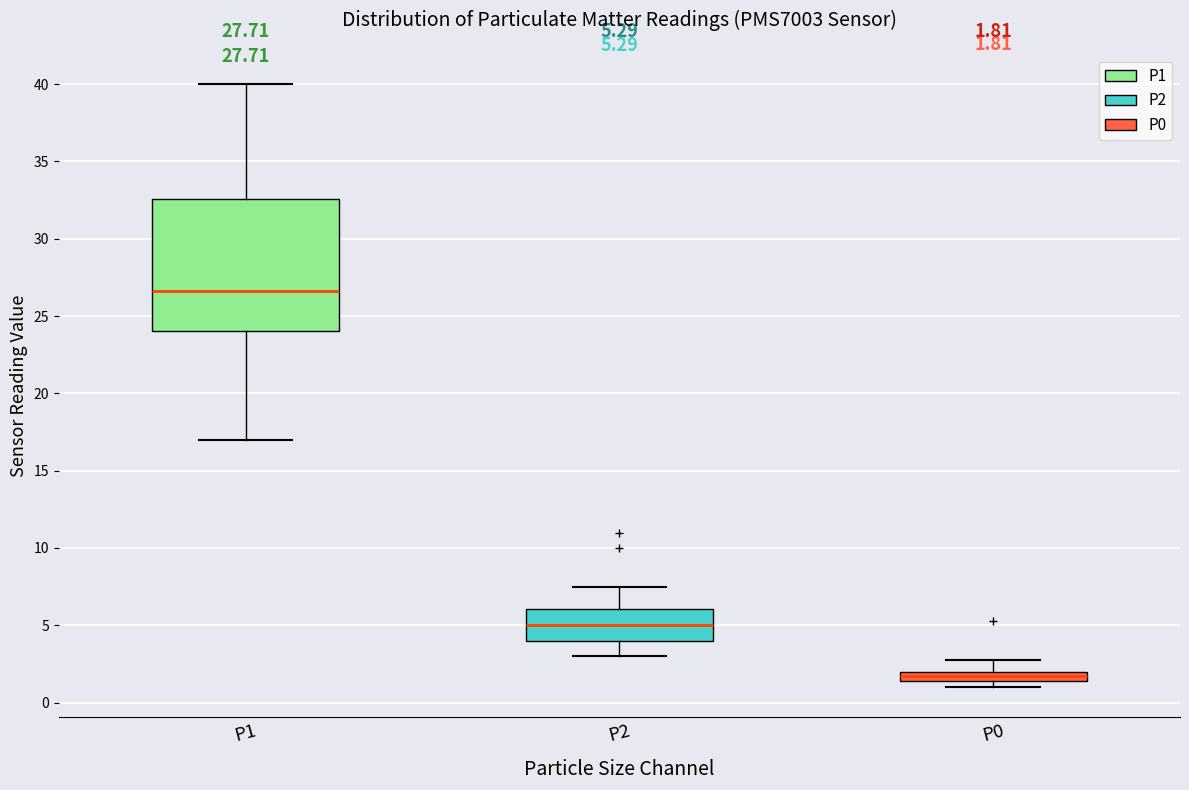

Which box is the tallest, from its lower edge to its upper edge?

P1